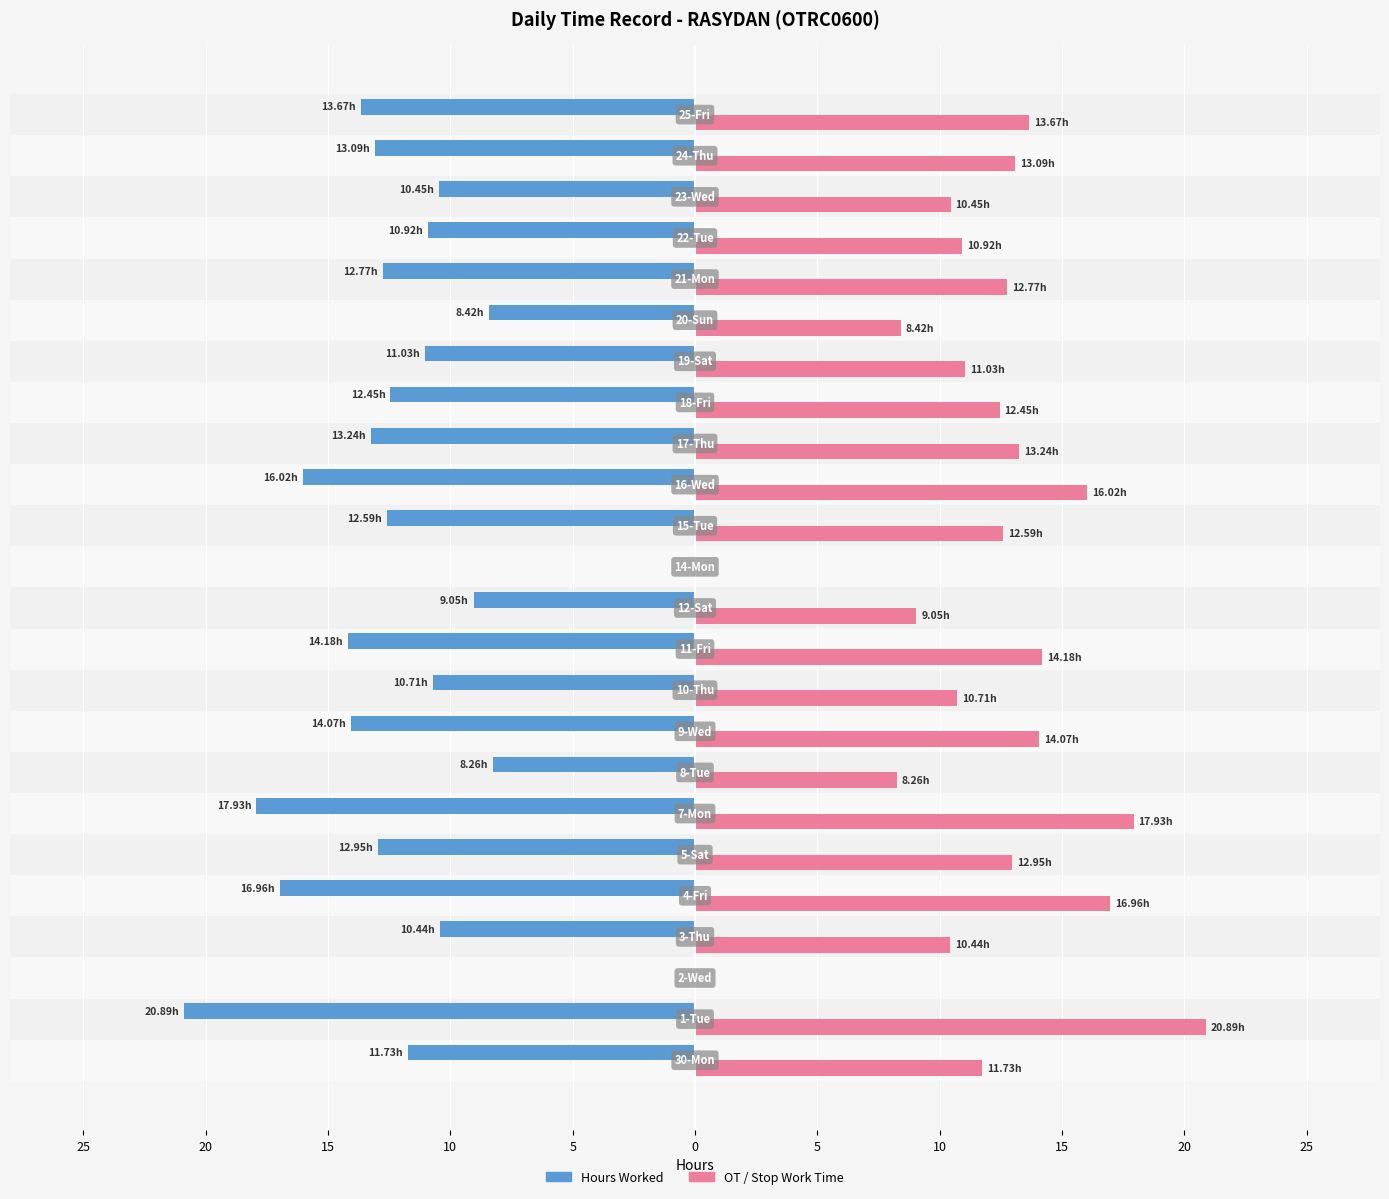

What is the sum of all Hours Worked values?

-281.8